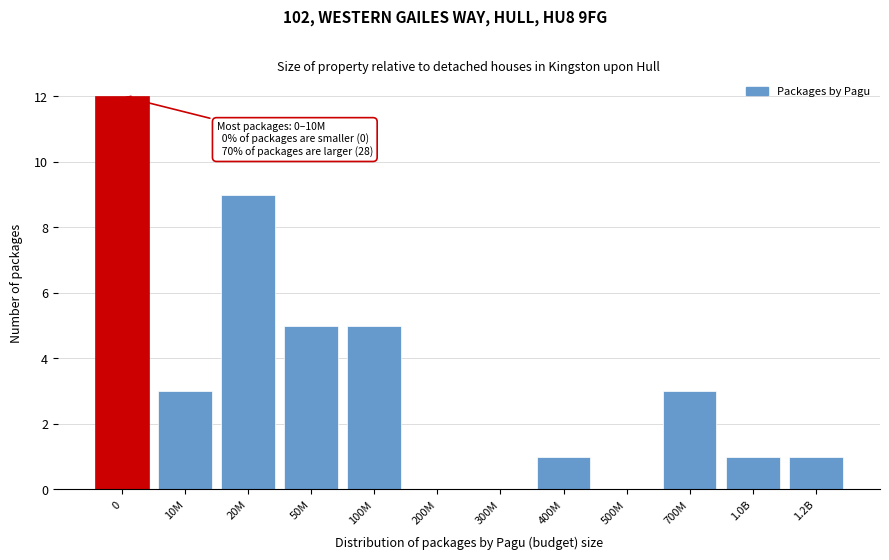

Reading right to left, what are all the values shown in this chart?

1.2B=1	1.0B=1	700M=3	500M=0	400M=1	300M=0	200M=0	100M=5	50M=5	20M=9	10M=3	0=12